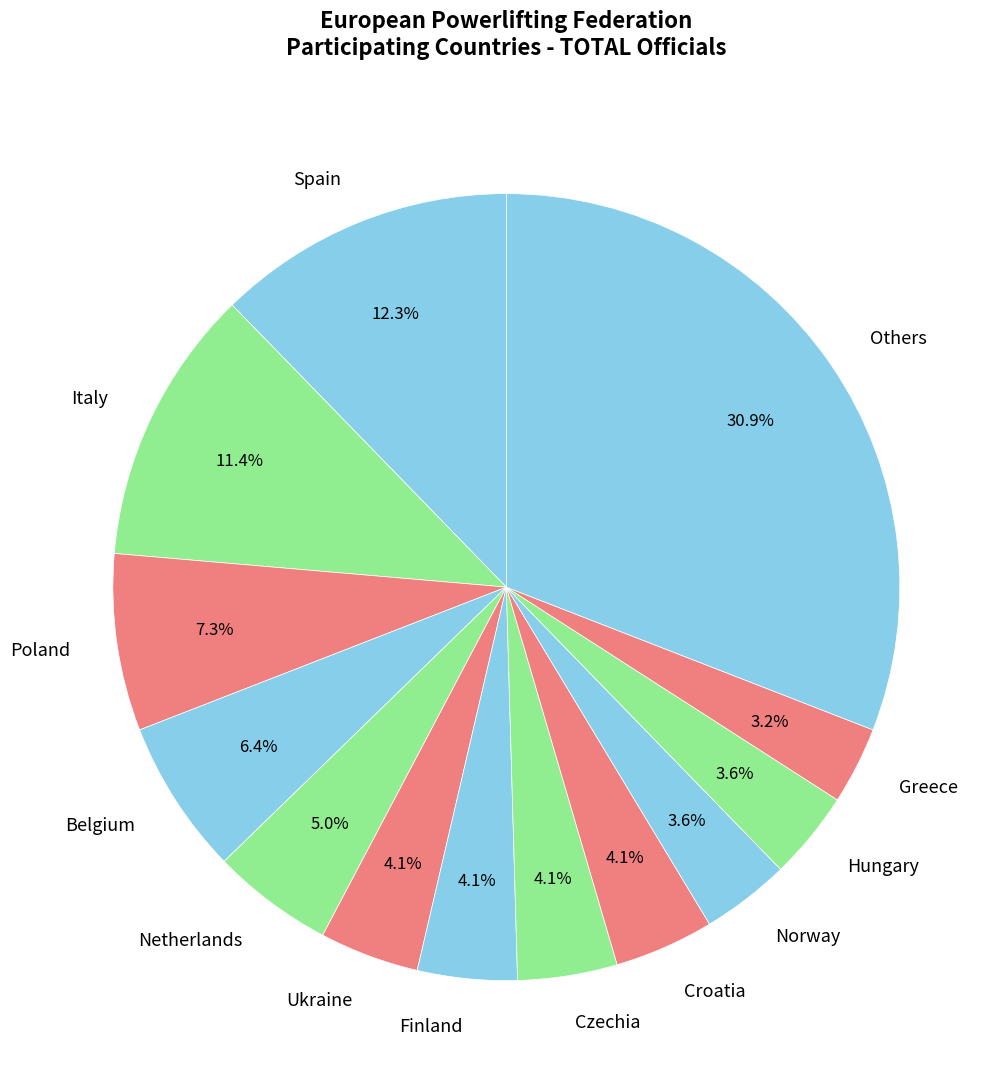

What is the largest slice in the pie chart?

Others